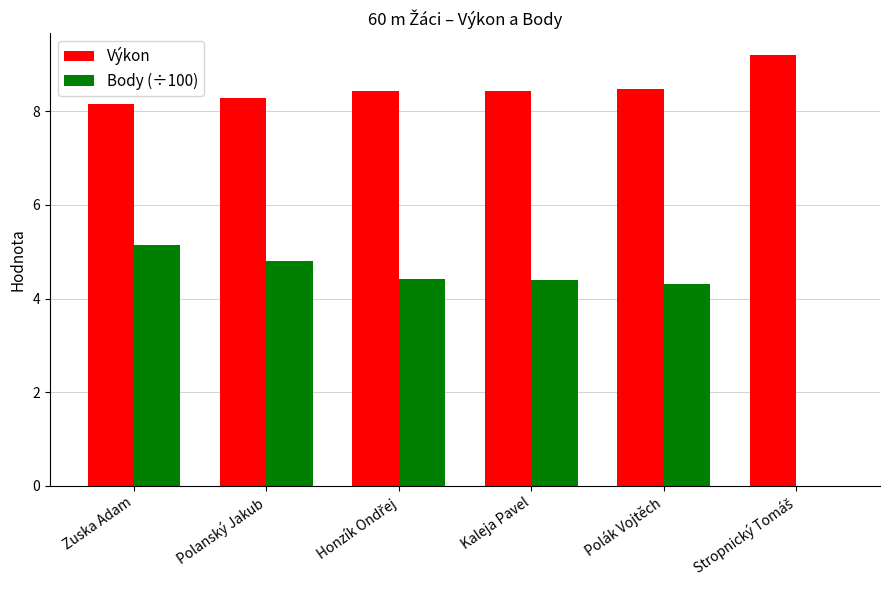

How many groups of bars are there?

6